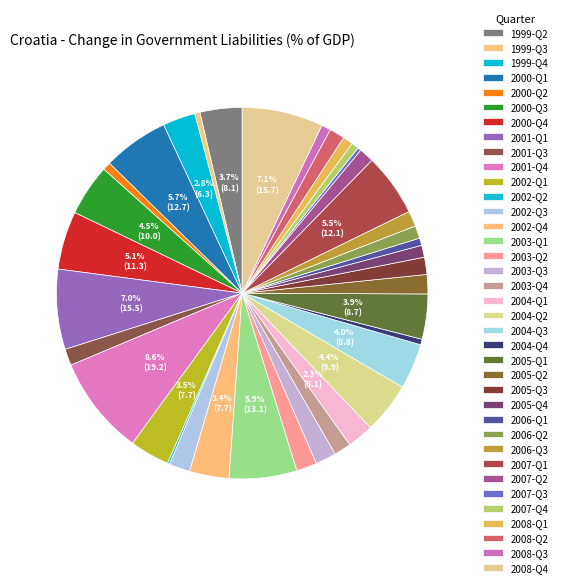

What percentage do 2006-Q1 and 2007-Q1 together represent?

6.1%